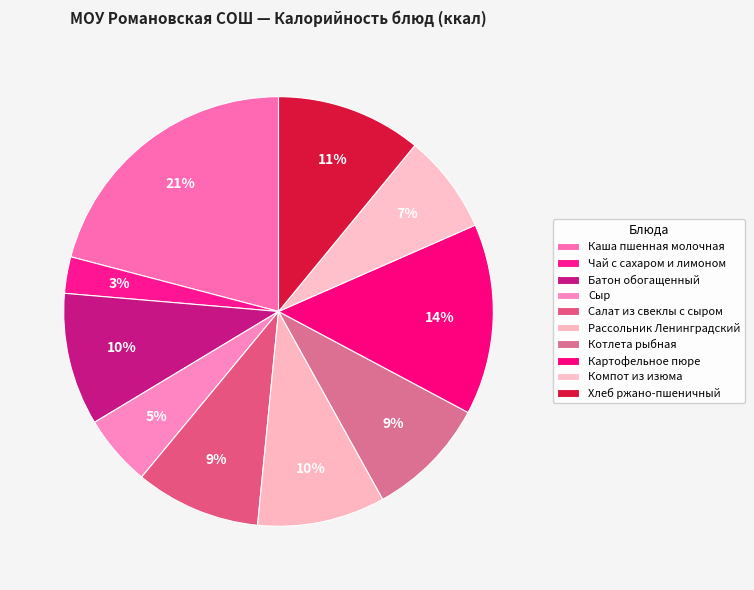

How many segments does this pie chart have?

10